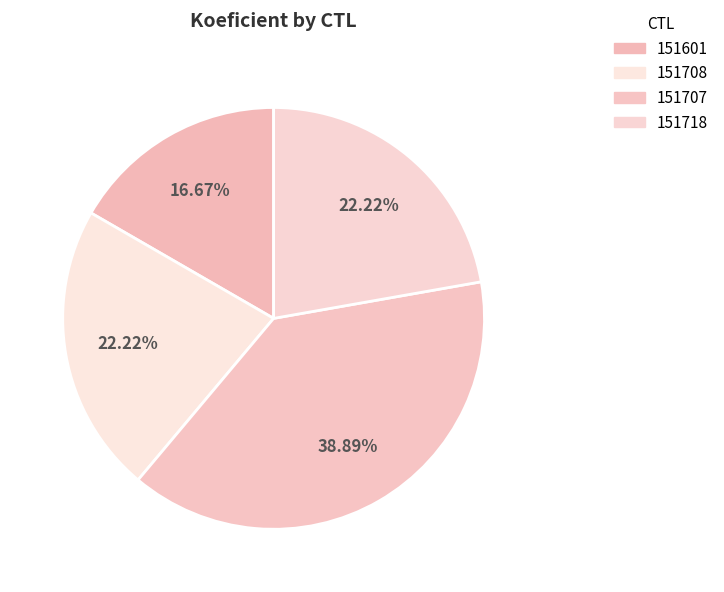

Count the number of slices in the pie.

4